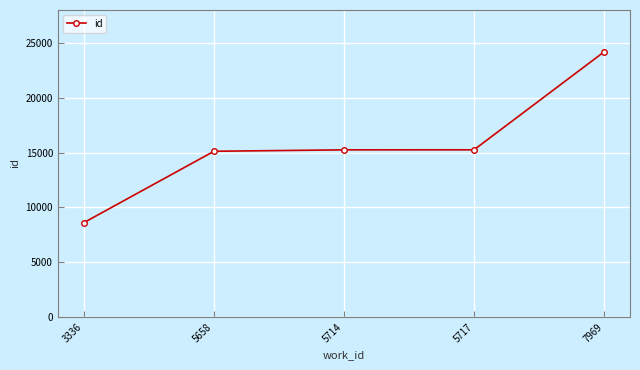

Is it true that the value at 5717 is 15246?

True